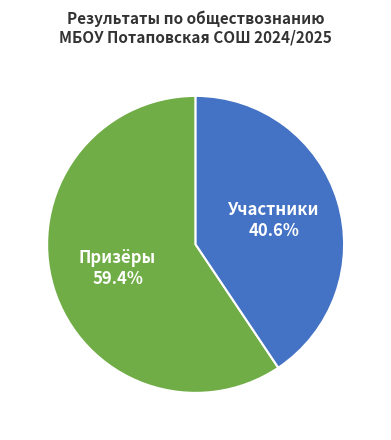

Is there a majority slice in this chart?

Yes